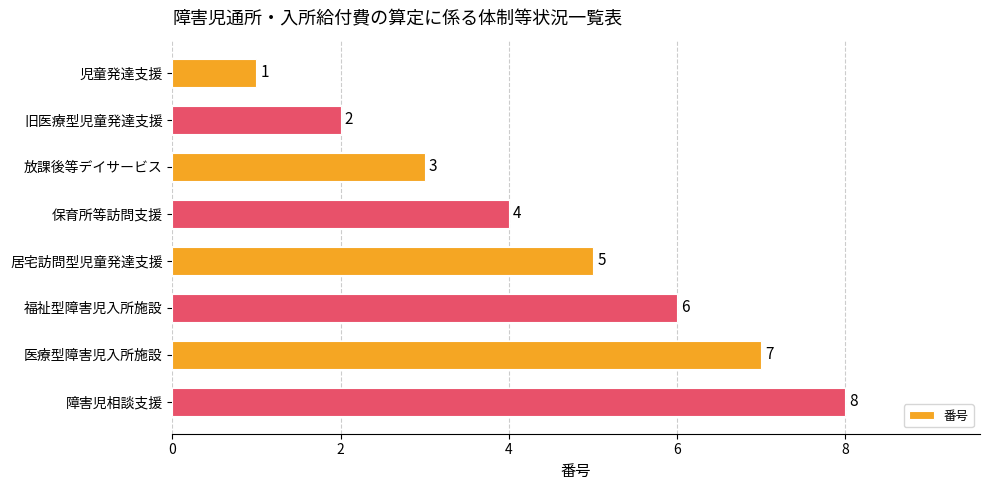

What is the change in value from 放課後等デイサービス to 医療型障害児入所施設?

+4